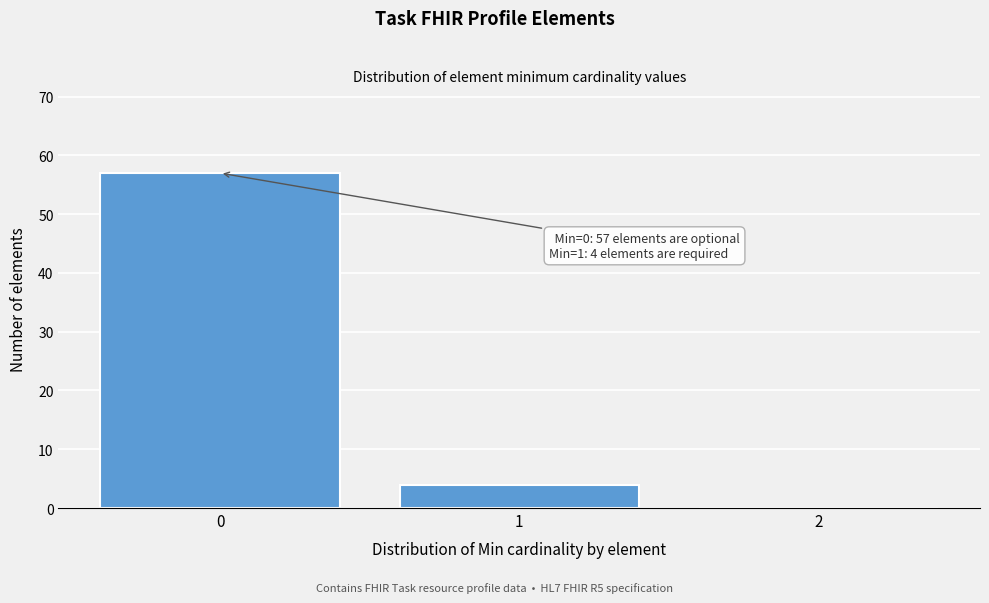

Over which range of the x-axis is the bar tallest?

-0.5 to 0.5